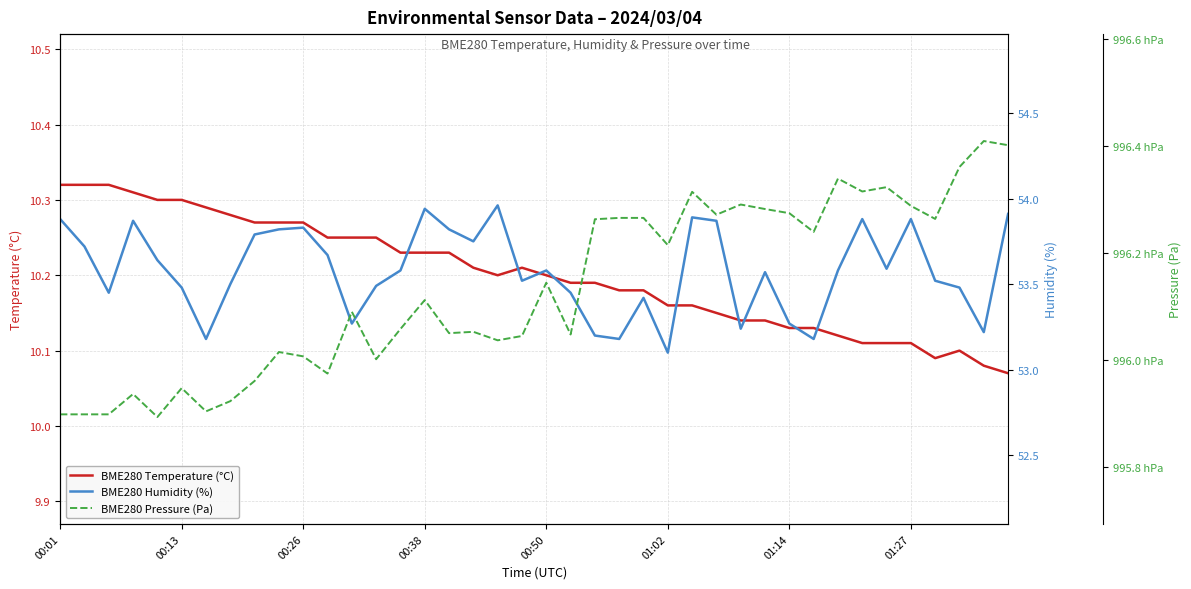

What is the difference between the BME280 Pressure (Pa) values at 14 and 17?

0.5